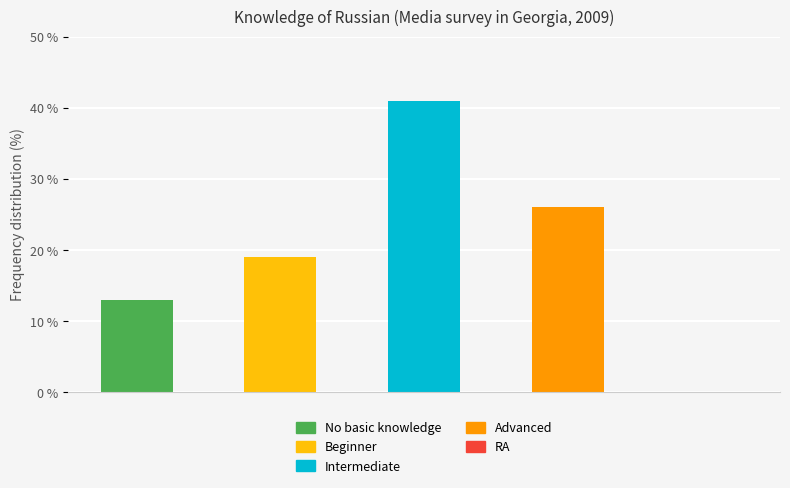

What is the average value?

20